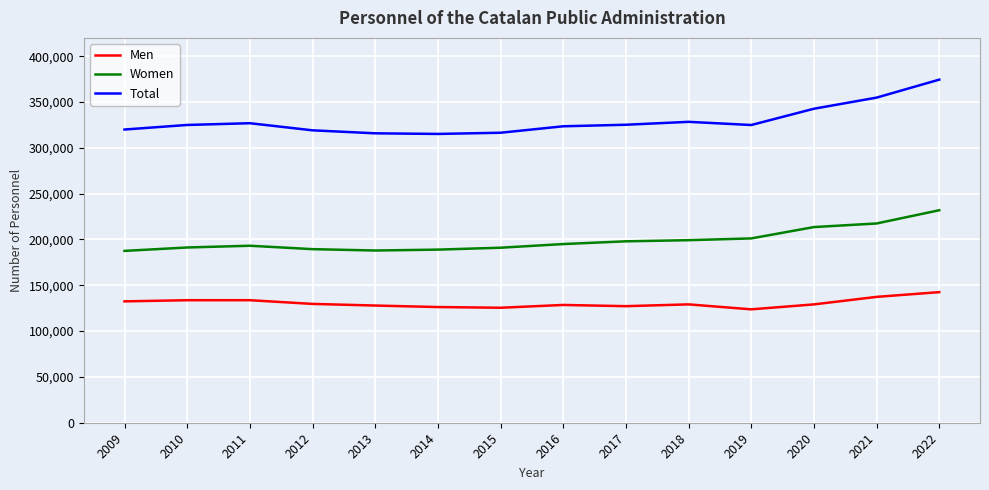

The value of Women at 2010 is 191256. True or false?

True